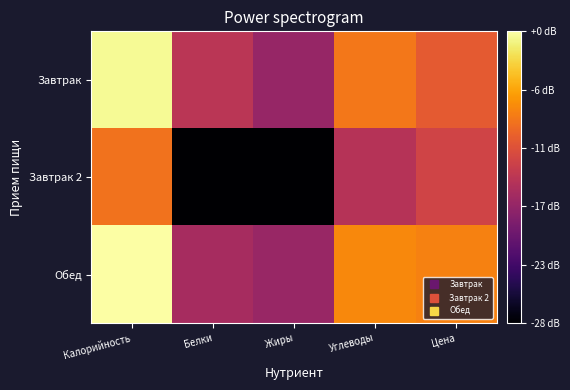

Reading left to right, extract all data points from this chart.

Завтрак: Калорийность=27.7	Белки=14.1	Жиры=11.5	Углеводы=19.8	Цена=17.7
Завтрак 2: Калорийность=19.4	Белки=0.0	Жиры=-60.0	Углеводы=13.7	Цена=15.7
Обед: Калорийность=28.2	Белки=12.6	Жиры=11.6	Углеводы=20.9	Цена=20.4